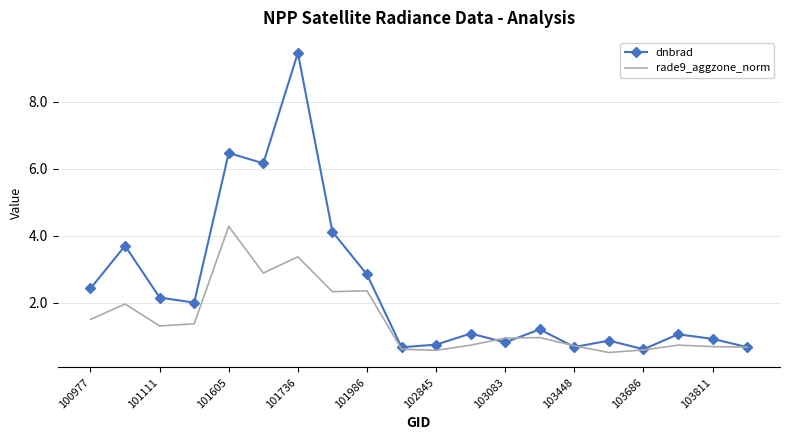

What is the minimum value shown in the chart?

0.5